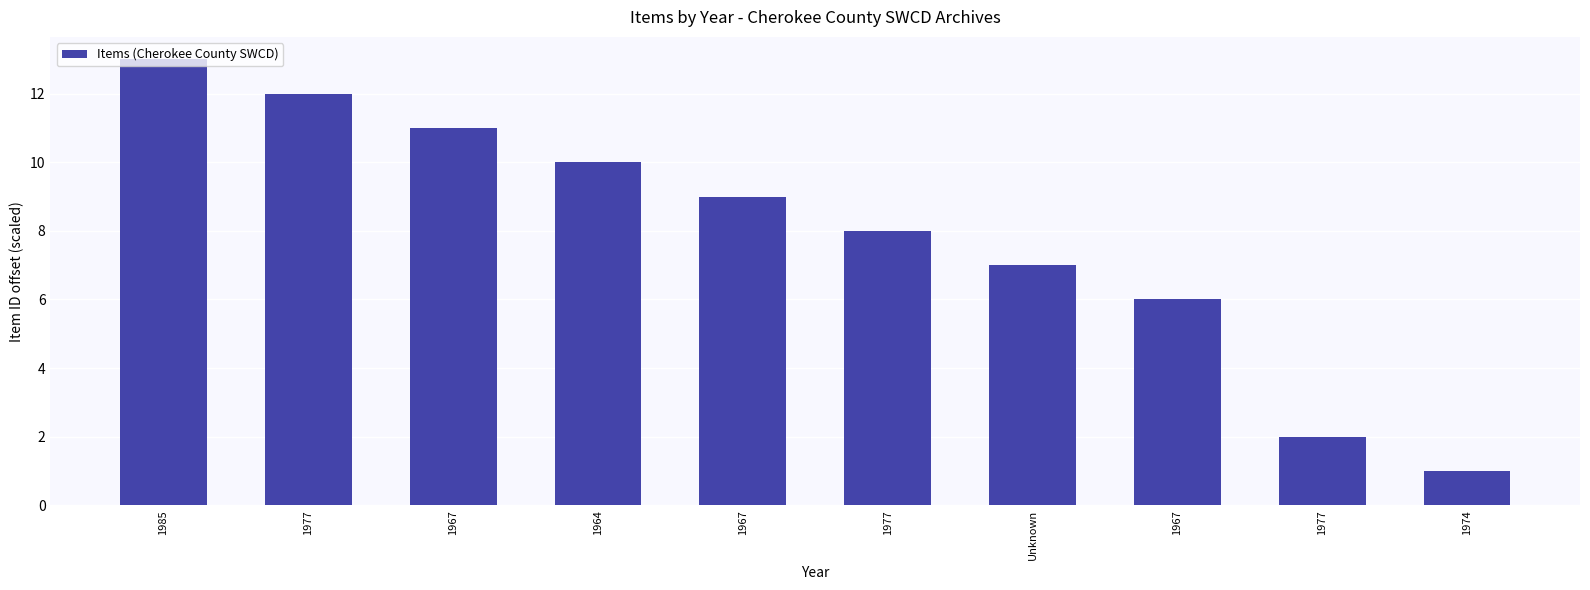

What is the sum of the values at 1967 and Unknown?

16